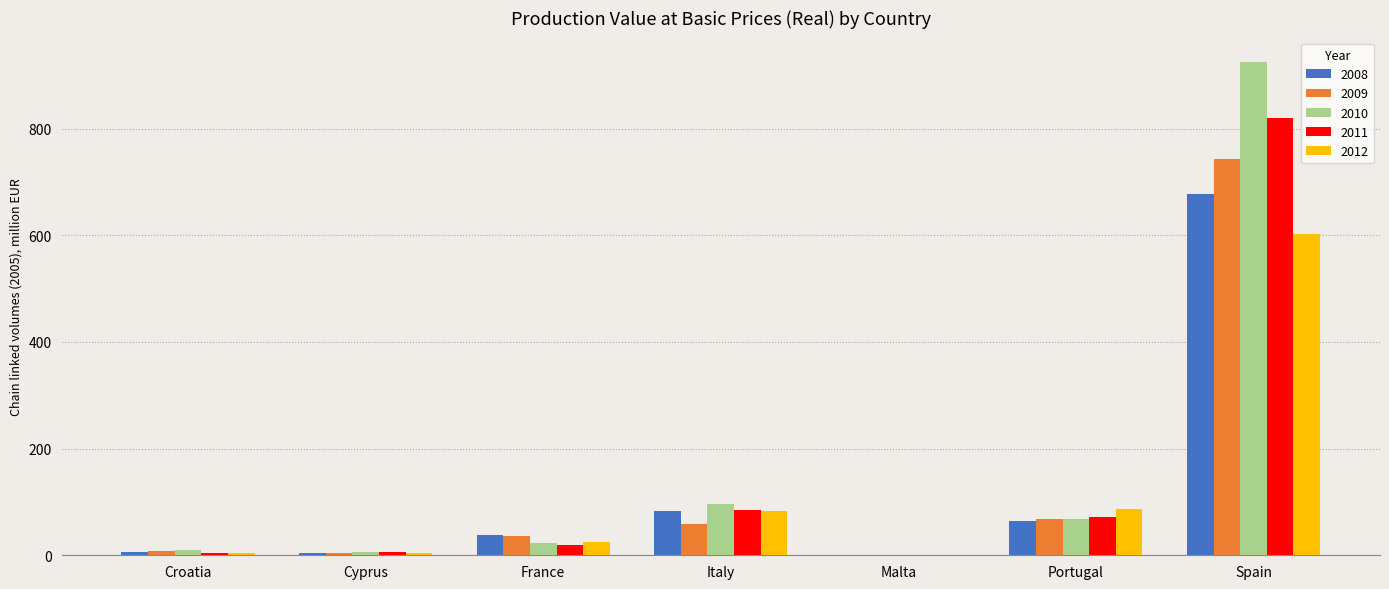

What is the total value across all series at Italy?

407.3